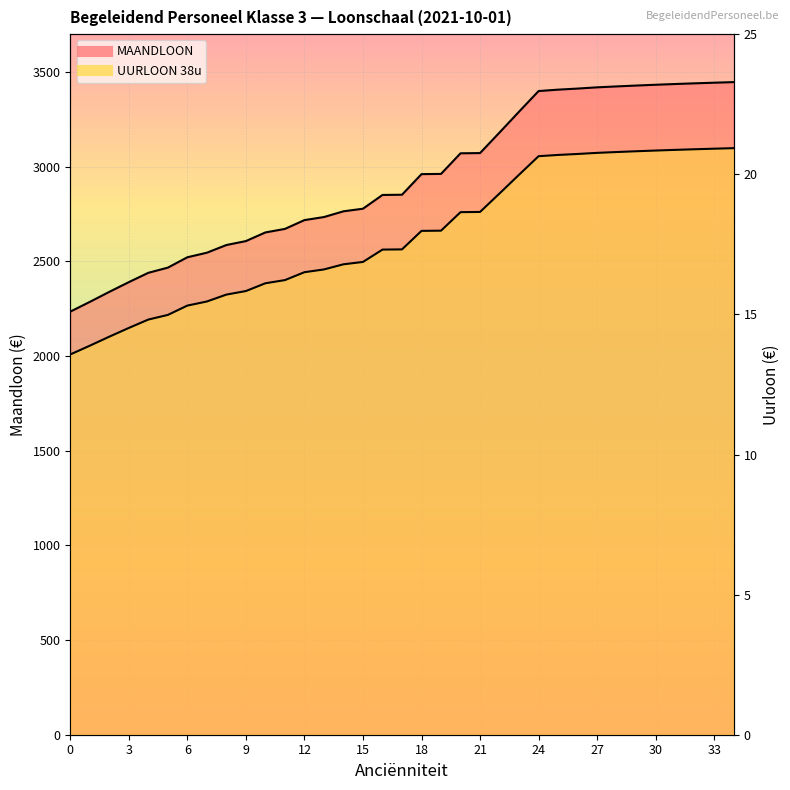

Which series changed the most between 22 and 23?

MAANDLOON